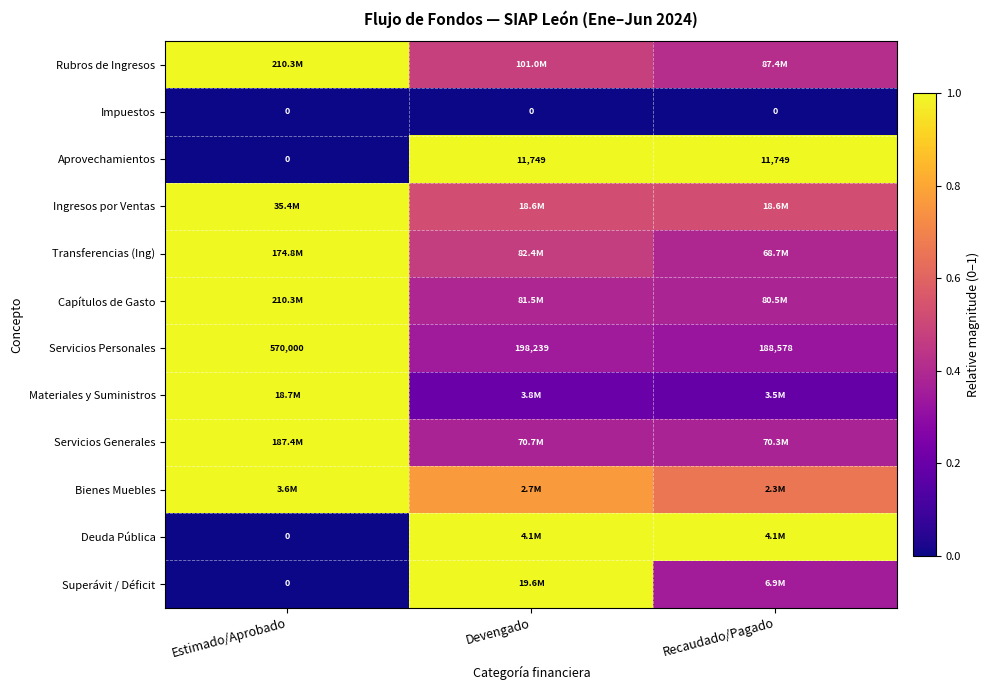

Where does the Servicios Personales series first go above 198239?

Estimado/Aprobado